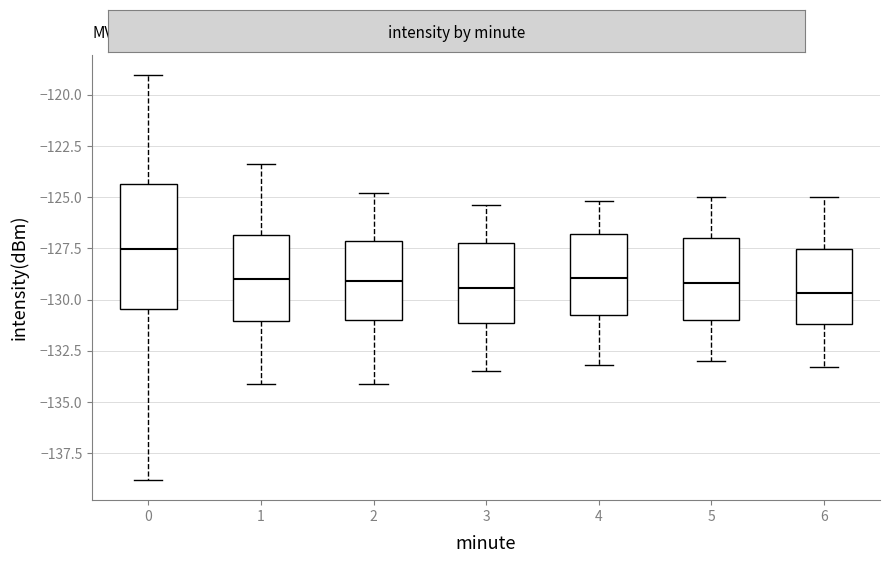

Reading left to right, transcribe this box plot: for each box, give where its median line is, the range the box spans, and where its two whiskers end, as read against the y-axis. The values are not printed on the chart, so give them approximately, as read against the axis.

0: median -127.5, box -130.5 to -124.5, whiskers -139.0 to -119.0
1: median -129.0, box -131.0 to -127.0, whiskers -134.0 to -123.5
2: median -129.0, box -131.0 to -127.0, whiskers -134.0 to -125.0
3: median -129.5, box -131.0 to -127.0, whiskers -133.5 to -125.5
4: median -129.0, box -131.0 to -127.0, whiskers -133.0 to -125.0
5: median -129.0, box -131.0 to -127.0, whiskers -133.0 to -125.0
6: median -129.5, box -131.0 to -127.5, whiskers -133.5 to -125.0